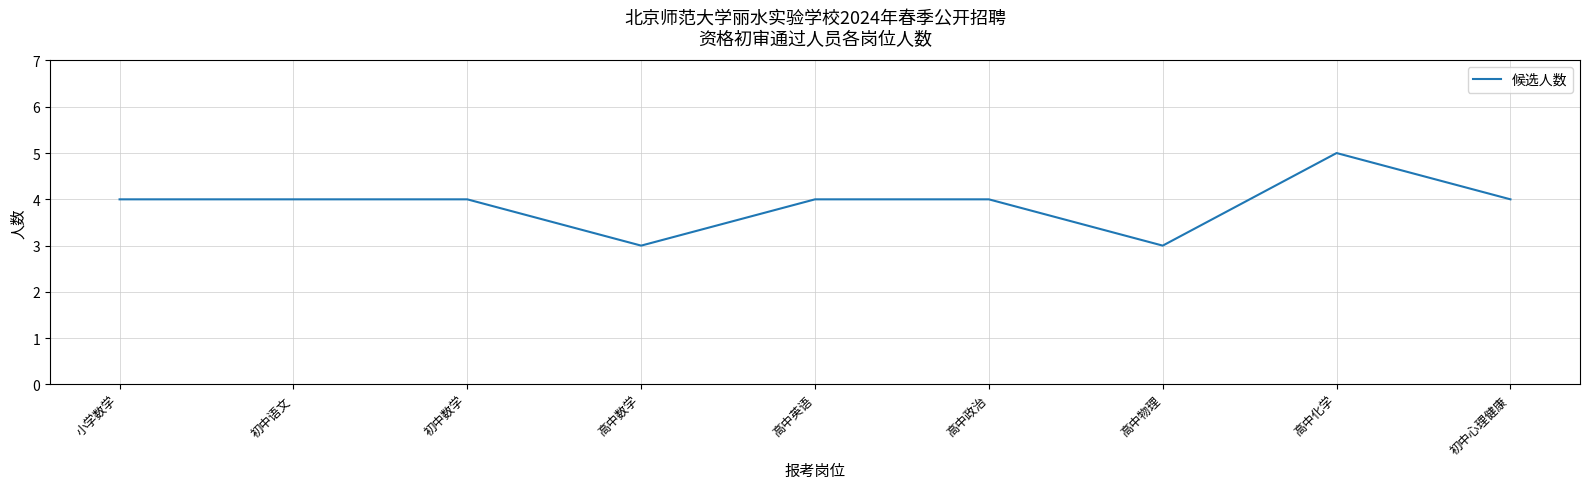

True or false: the data shows 2 at 初中心理健康.

False